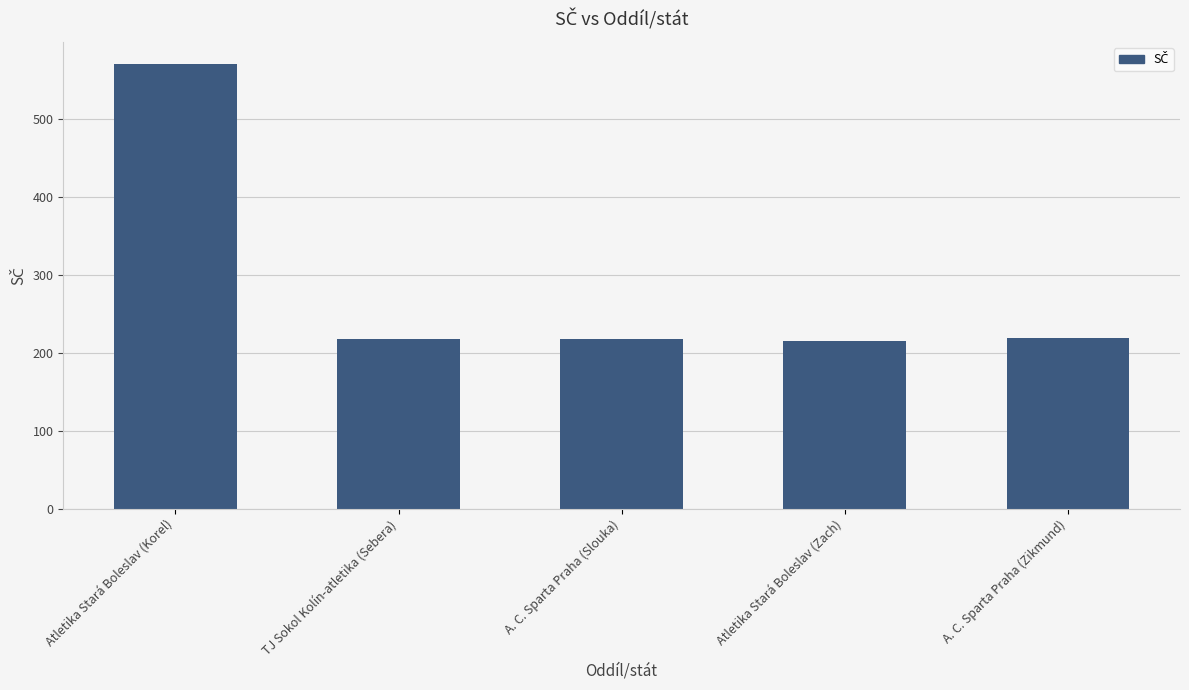

Where is the data nearest to the value 392?

A. C. Sparta Praha (Zikmund)